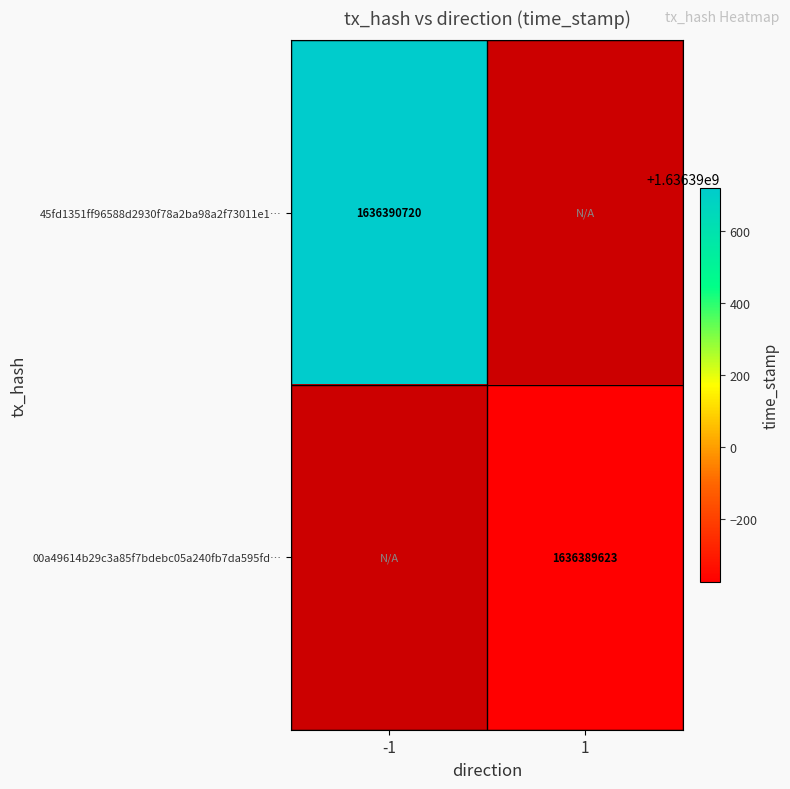

At which category is the sum across all series the highest?

-1